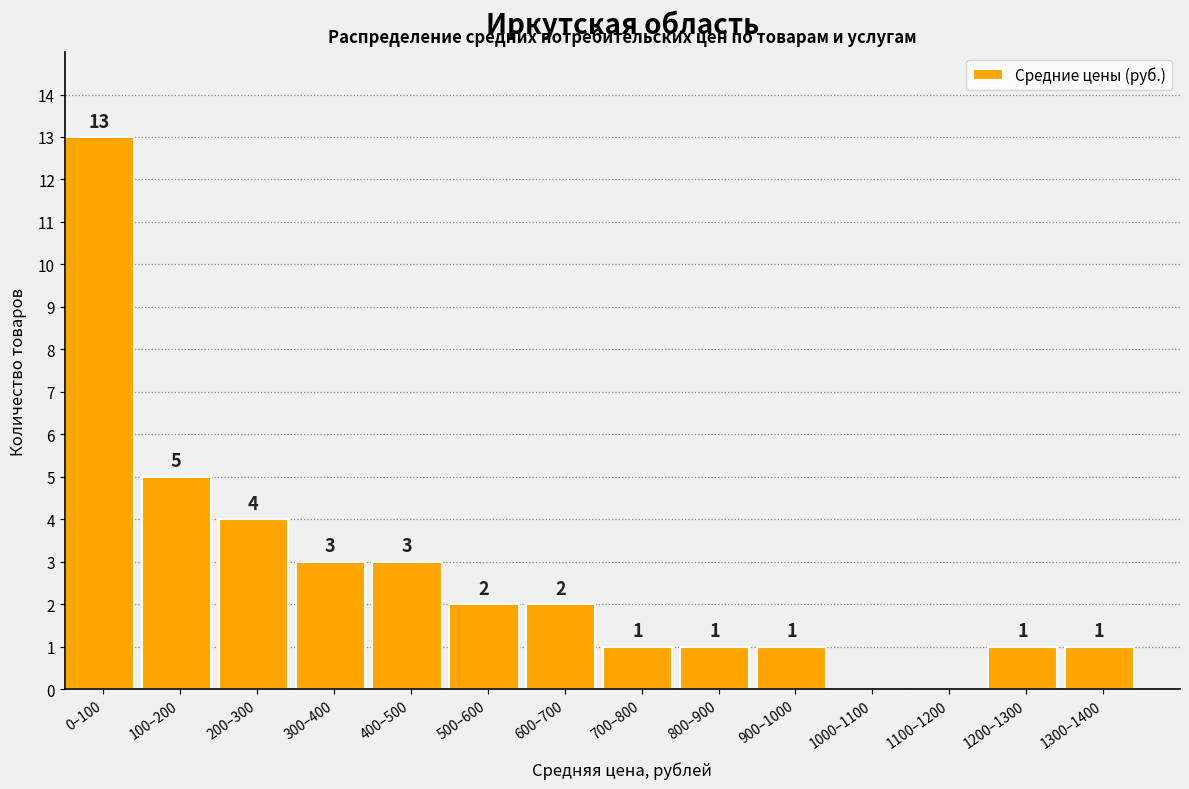

Reading right to left, transcribe all the data shown in this chart.

1300–1400=1	1200–1300=1	1100–1200=0	1000–1100=0	900–1000=1	800–900=1	700–800=1	600–700=2	500–600=2	400–500=3	300–400=3	200–300=4	100–200=5	0–100=13